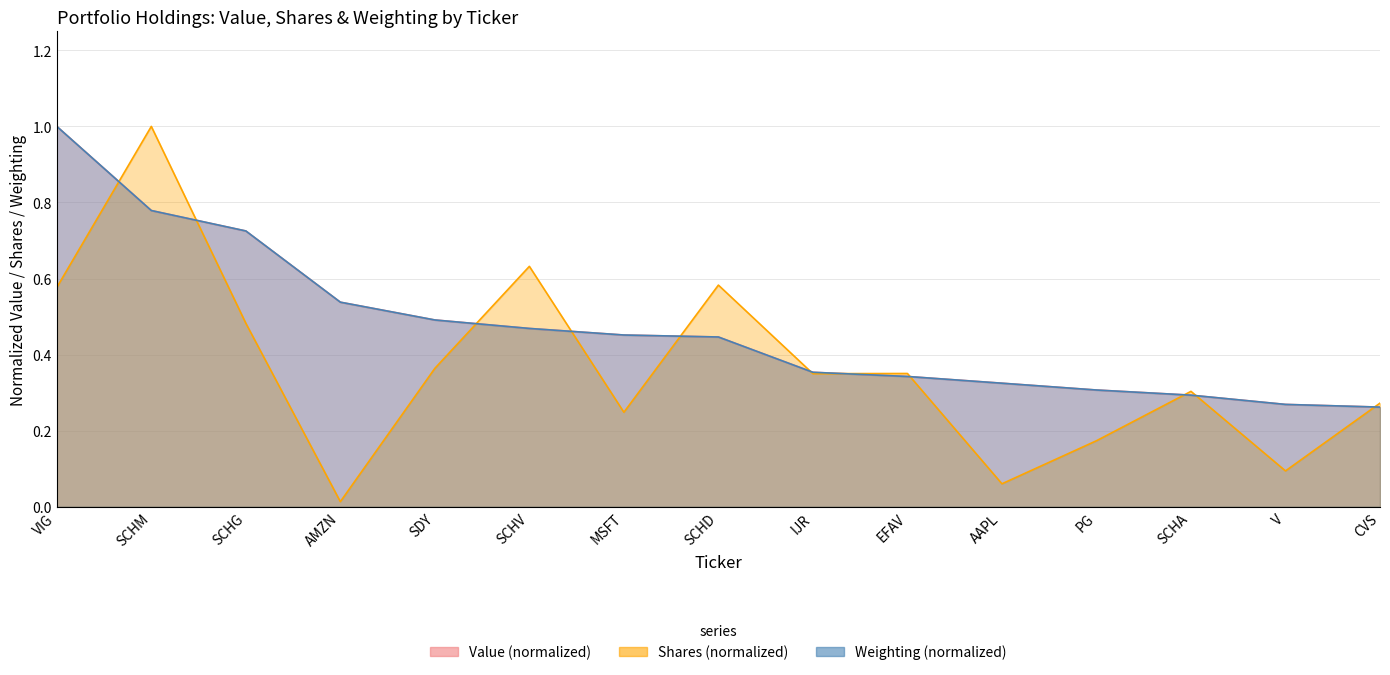

Reading right to left, list all the values displayed in this chart.

CVS=0.3	V=0.3	SCHA=0.3	PG=0.3	AAPL=0.3	EFAV=0.3	IJR=0.4	SCHD=0.4	MSFT=0.5	SCHV=0.5	SDY=0.5	AMZN=0.5	SCHG=0.7	SCHM=0.8	VIG=1.0